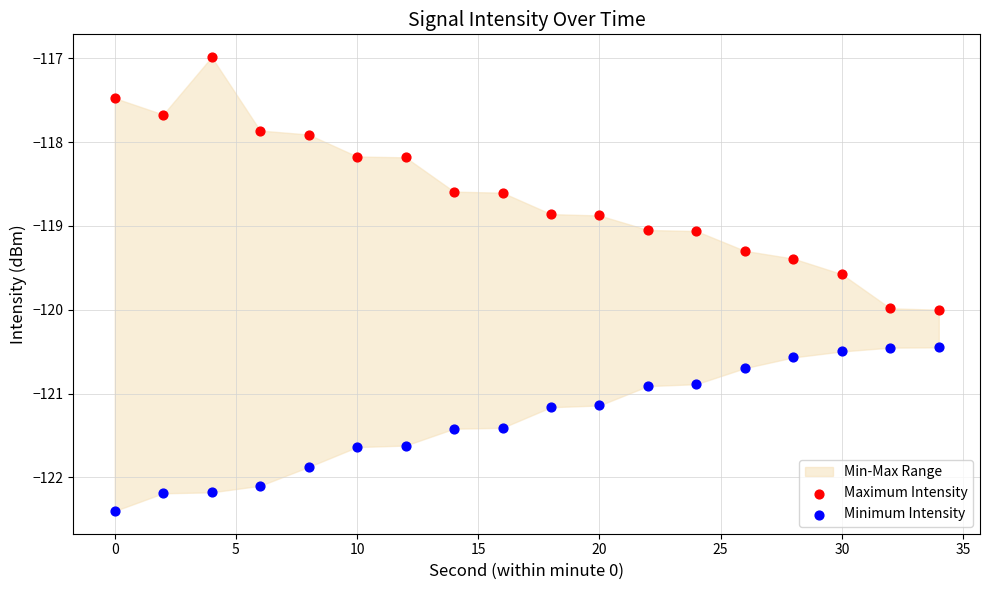

Which series has the largest Y range (max minus min)?

Maximum Intensity